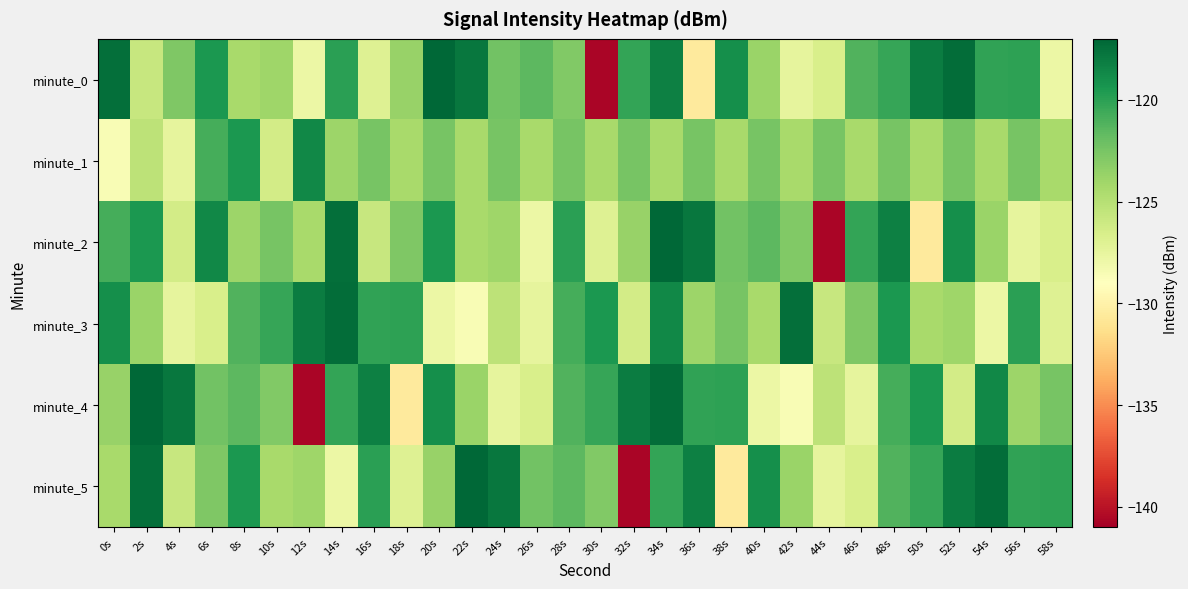

Which series changed the most between 28s and 42s?

minute_4